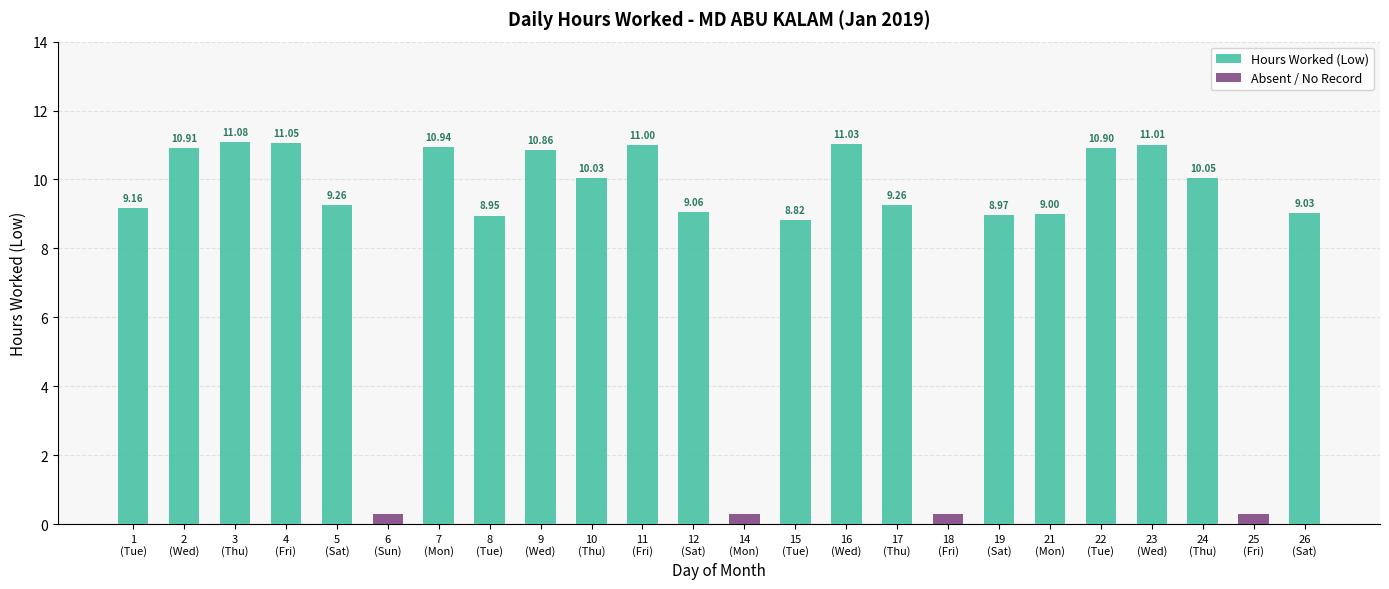

How many bars are there in total?

24